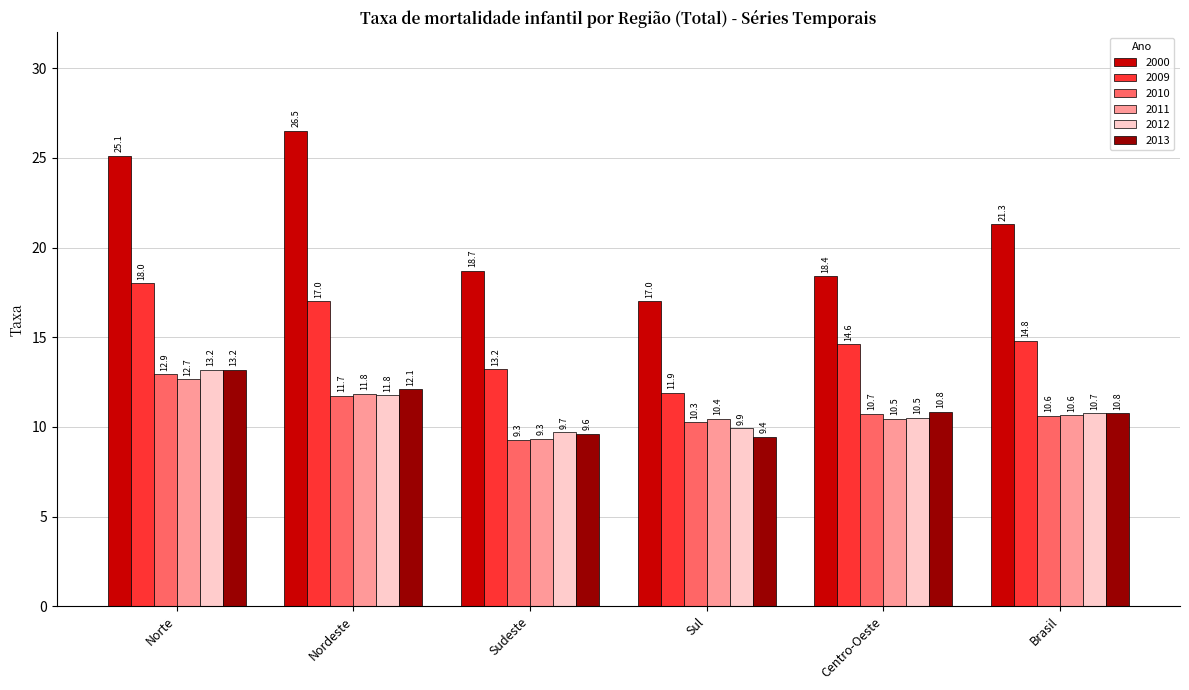

Which category has the lowest value across all series?

Sudeste